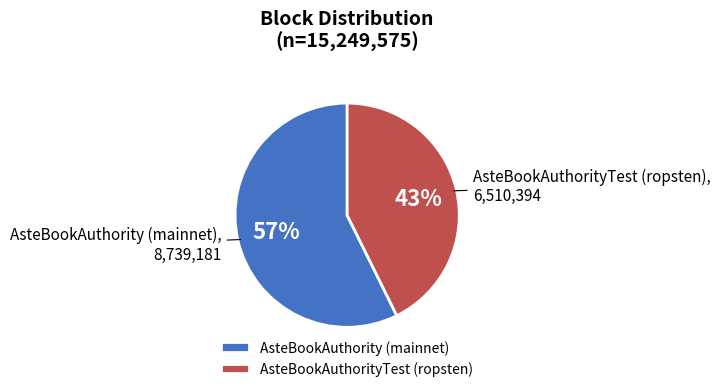

Which has a higher value, AsteBookAuthorityTest (ropsten) or AsteBookAuthority (mainnet)?

AsteBookAuthority (mainnet)